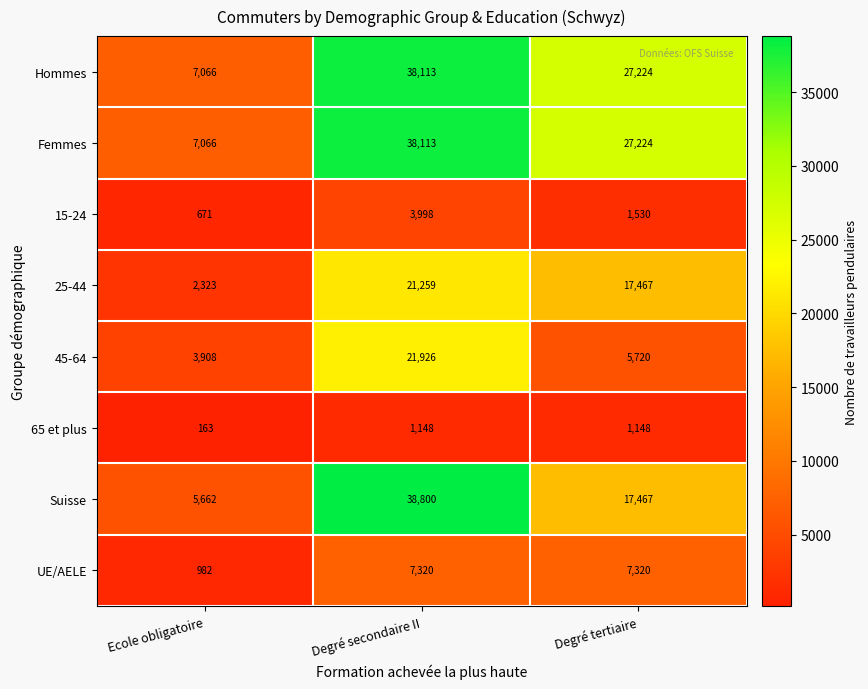

List the labels in order of 15-24 value, largest first.

Degré secondaire II, Degré tertiaire, Ecole obligatoire